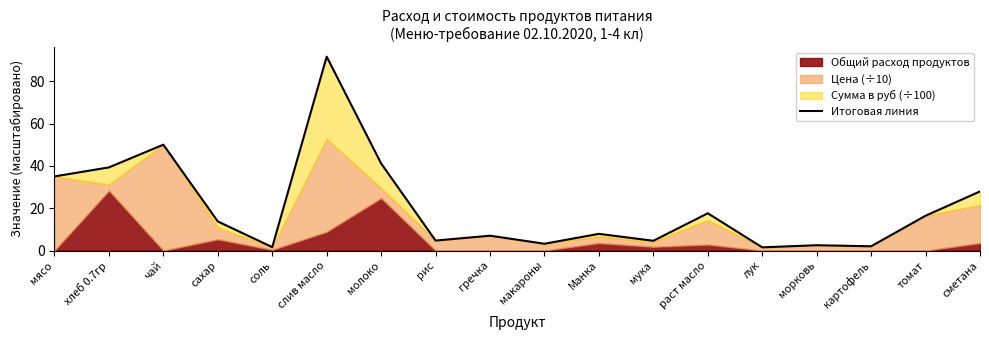

Does the chart have visible grid lines?

No